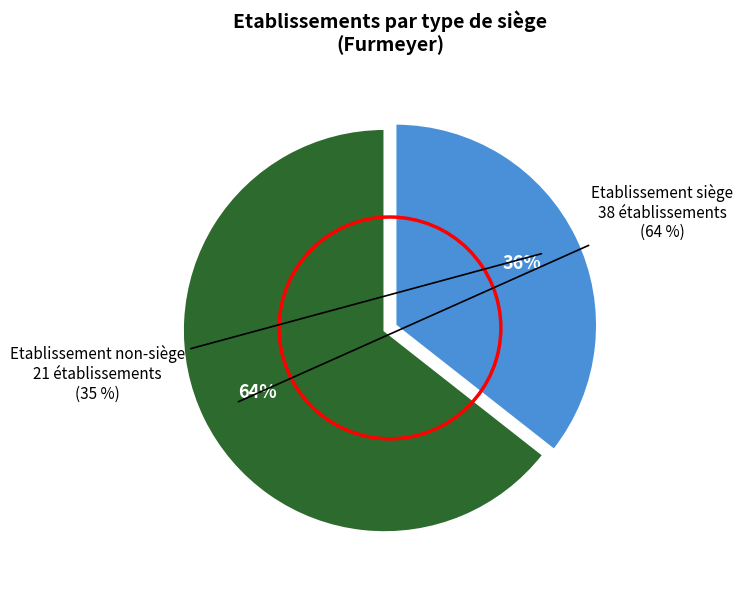

Does any single category account for the majority?

Yes